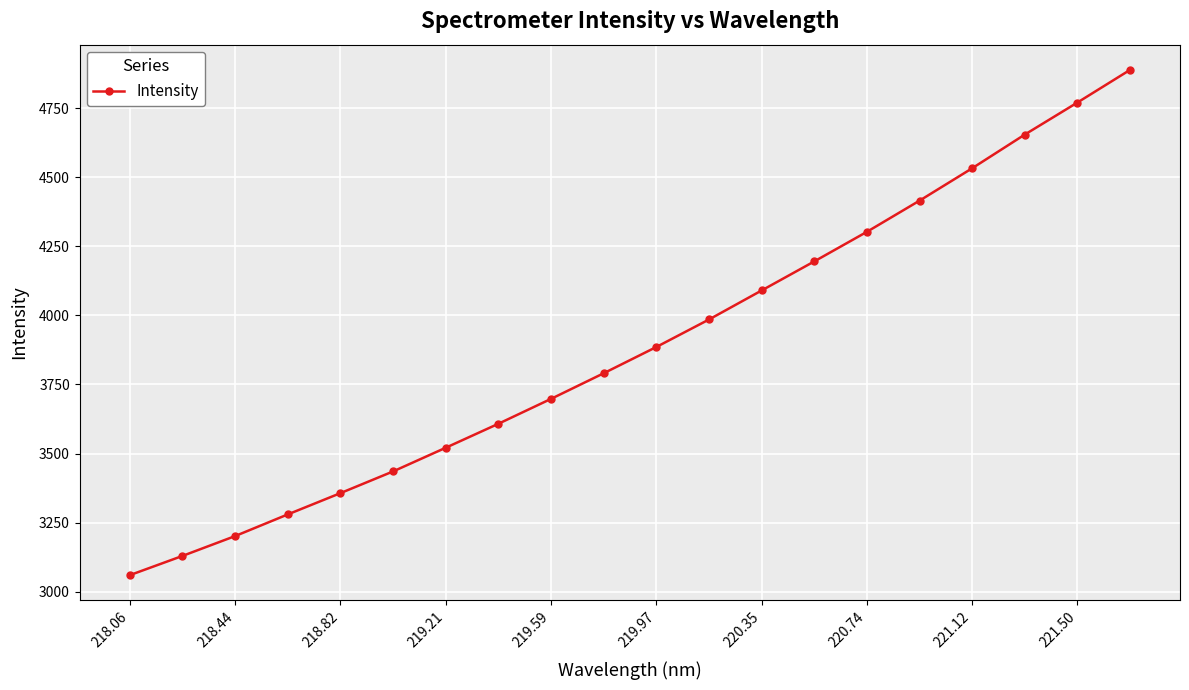

What is the value of the 13th point from the left?

4090.0